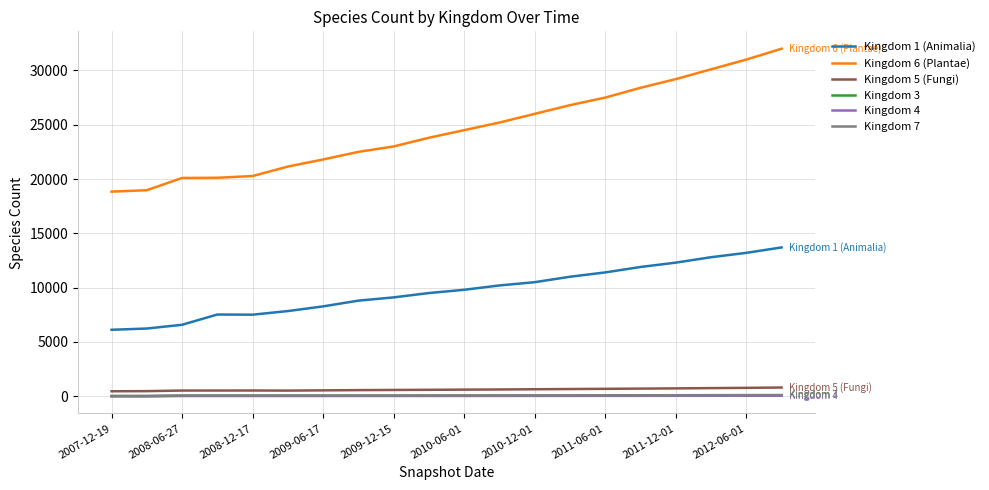

True or false: Kingdom 6 (Plantae) and Kingdom 5 (Fungi) cross at least once.

False